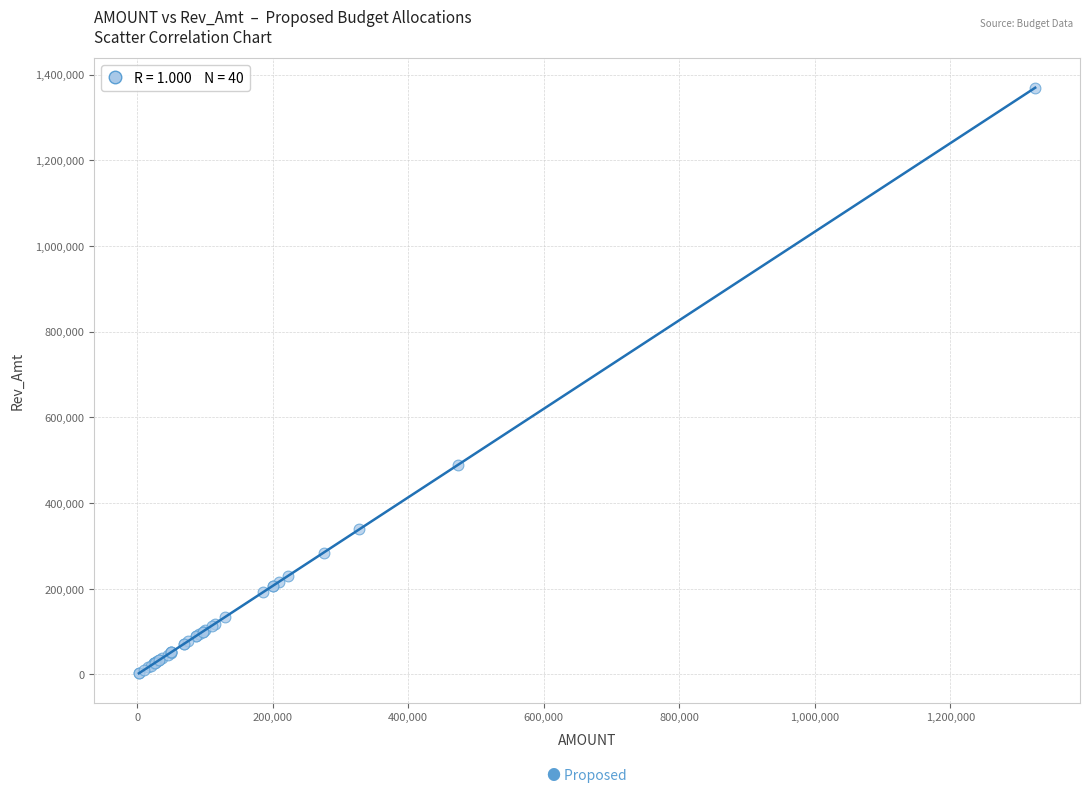

What Y value in the scatter plot is closest to 685865?

488901